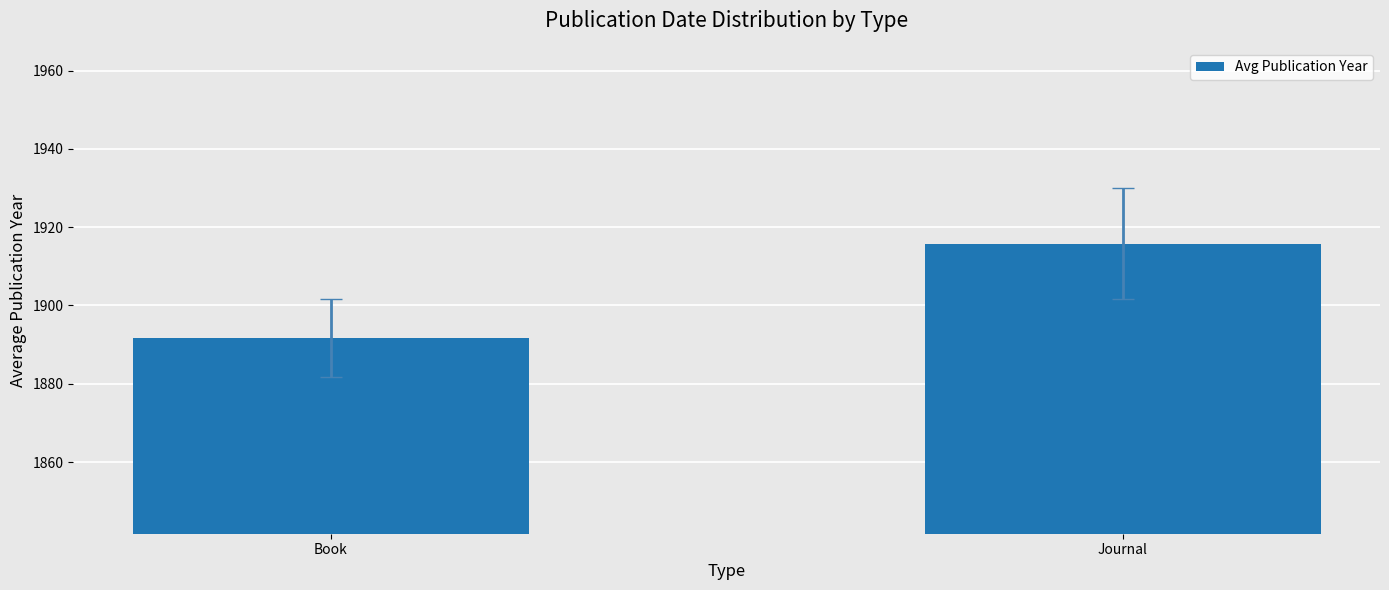

What is the difference between the maximum and minimum values?

24.1